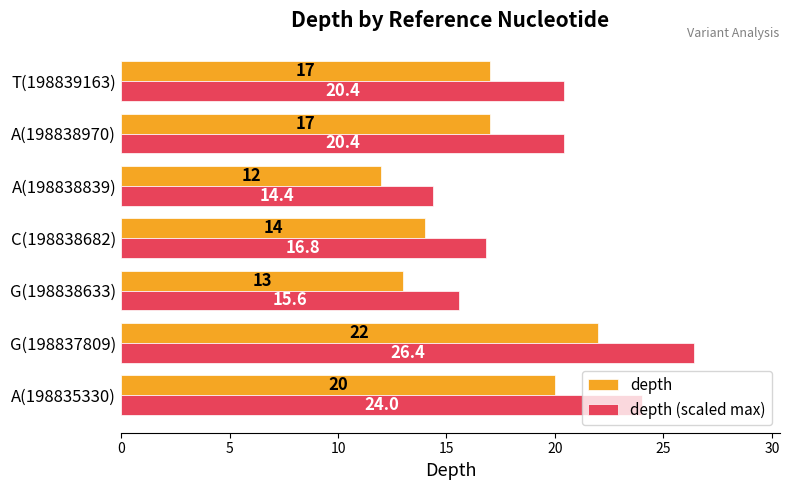

Rank the series by their average value, from lowest to highest.

depth, depth (scaled max)